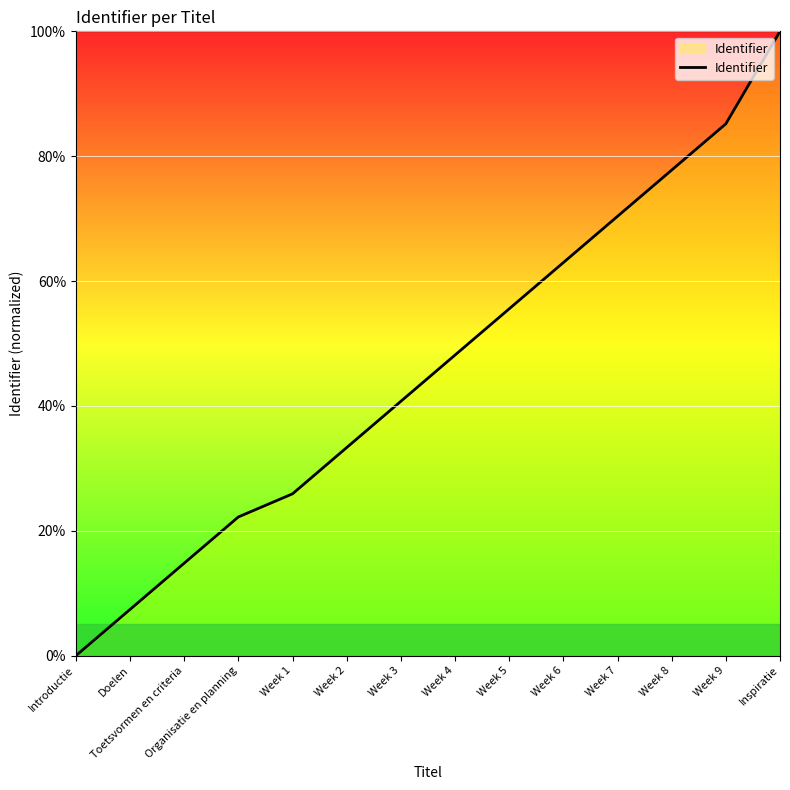

Which has a higher value, Week 4 or Week 7?

Week 7